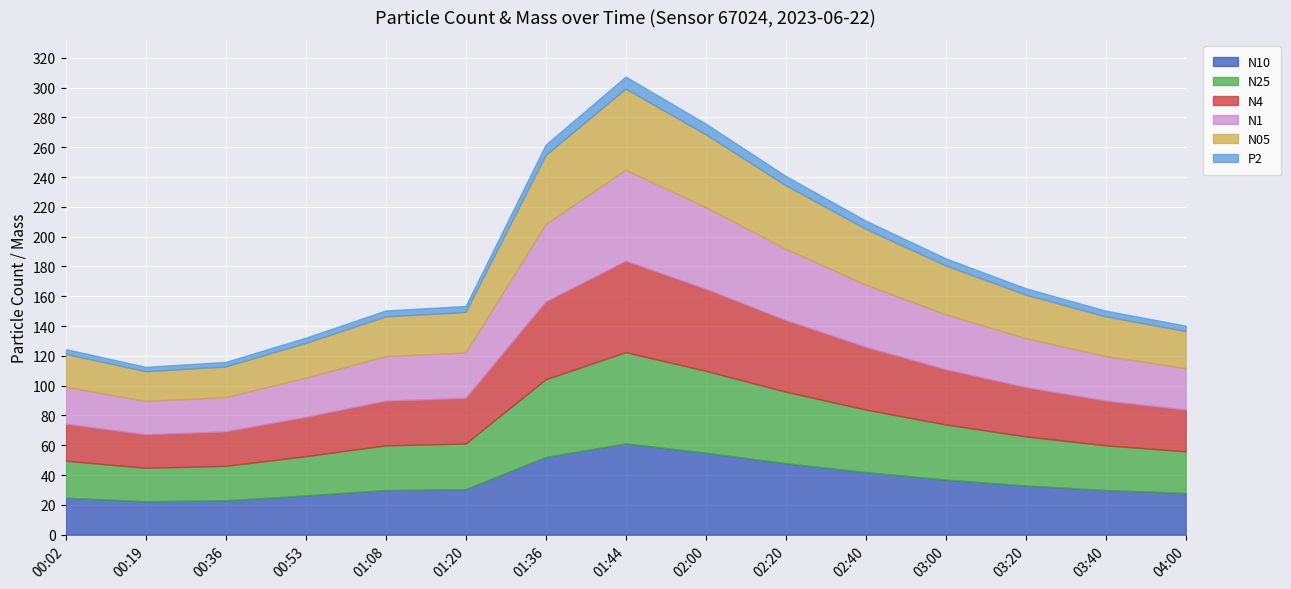

Which series has the largest total across all categories?

N10